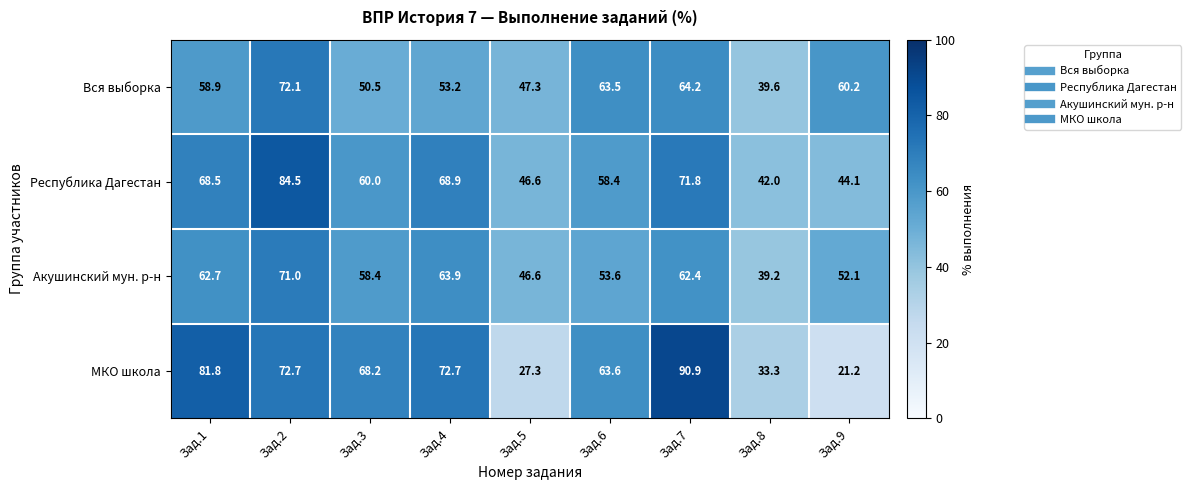

What is the sum of the МКО школа values at Зад.1 and Зад.2?

154.5